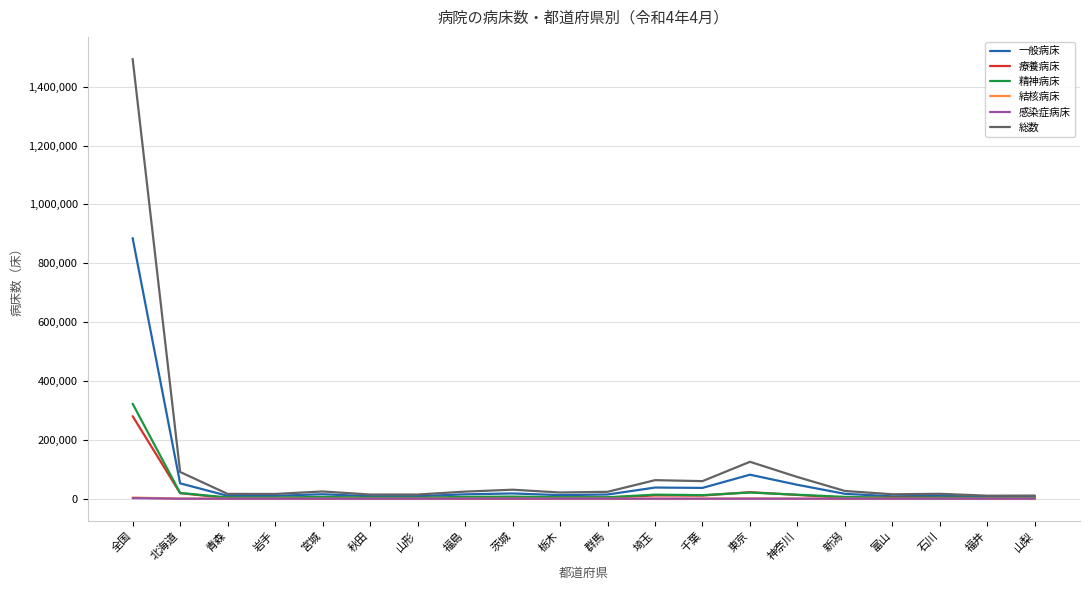

Which category has the highest value in the 一般病床 series?

全国